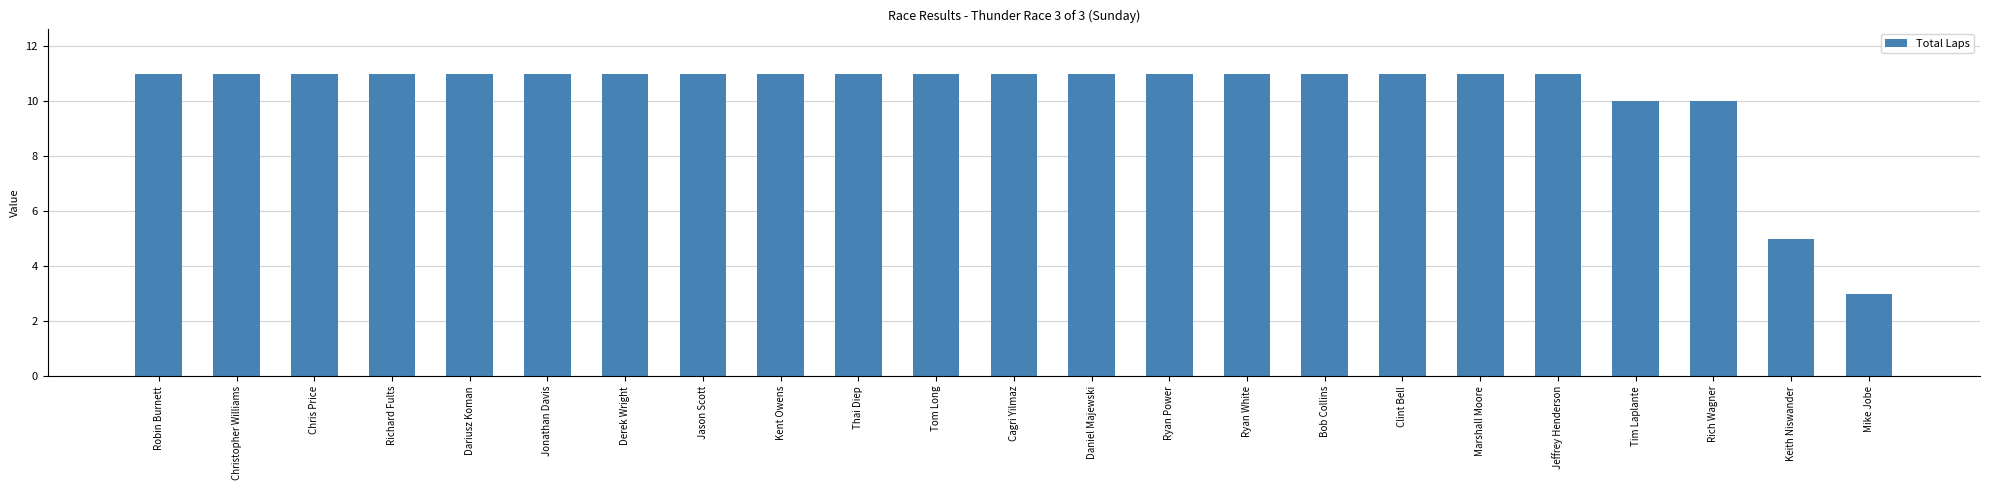

Approximately how many times larger is the value at Bob Collins compared to Marshall Moore?

1.0